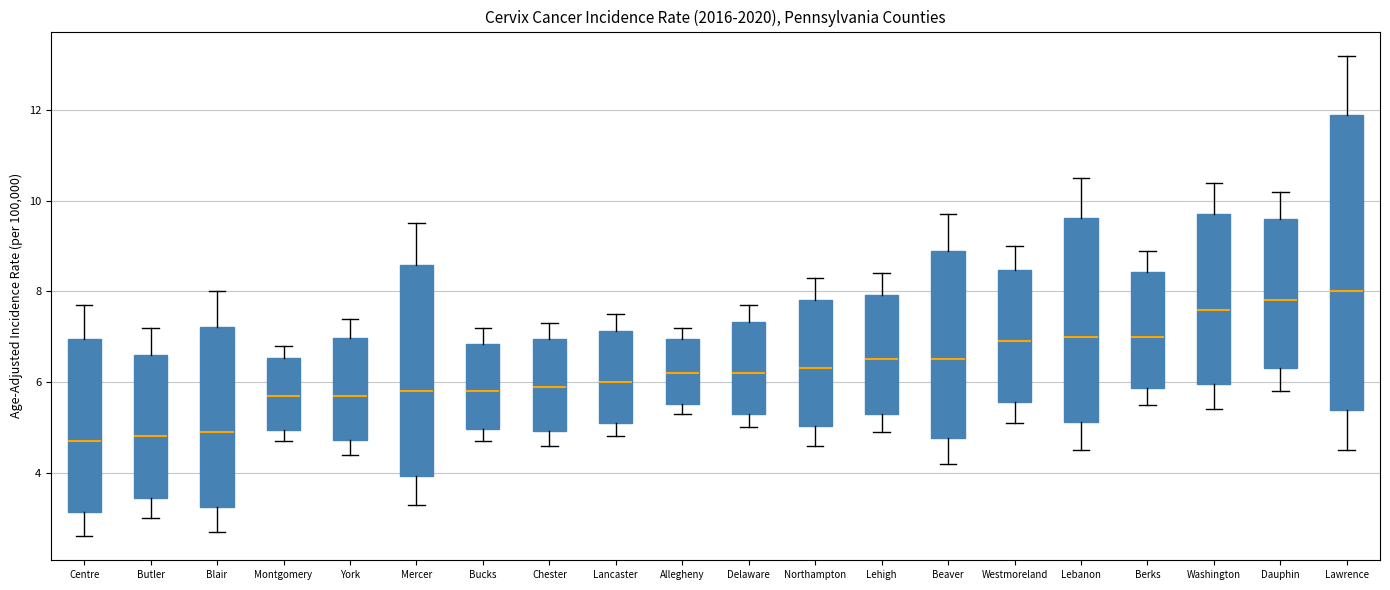

Which box is the tallest, from its lower edge to its upper edge?

Lawrence